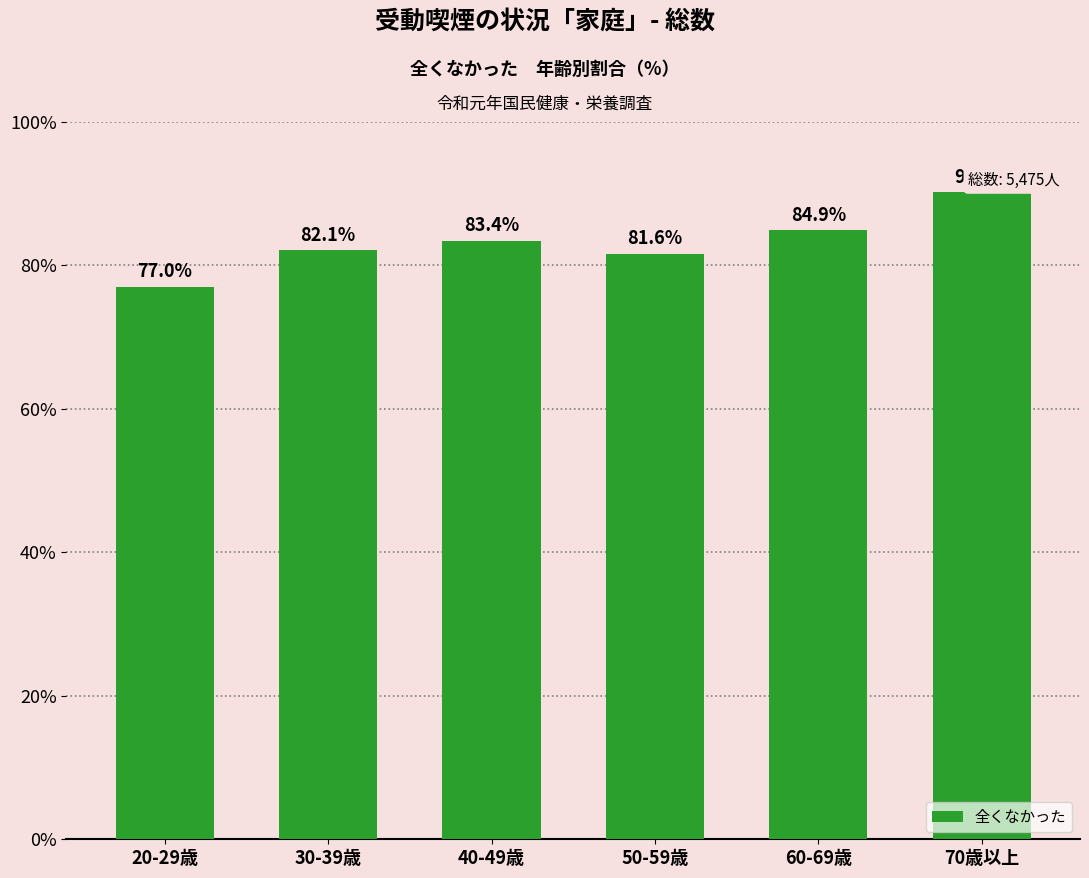

List the labels in order of value, smallest first.

20-29歳, 50-59歳, 30-39歳, 40-49歳, 60-69歳, 70歳以上